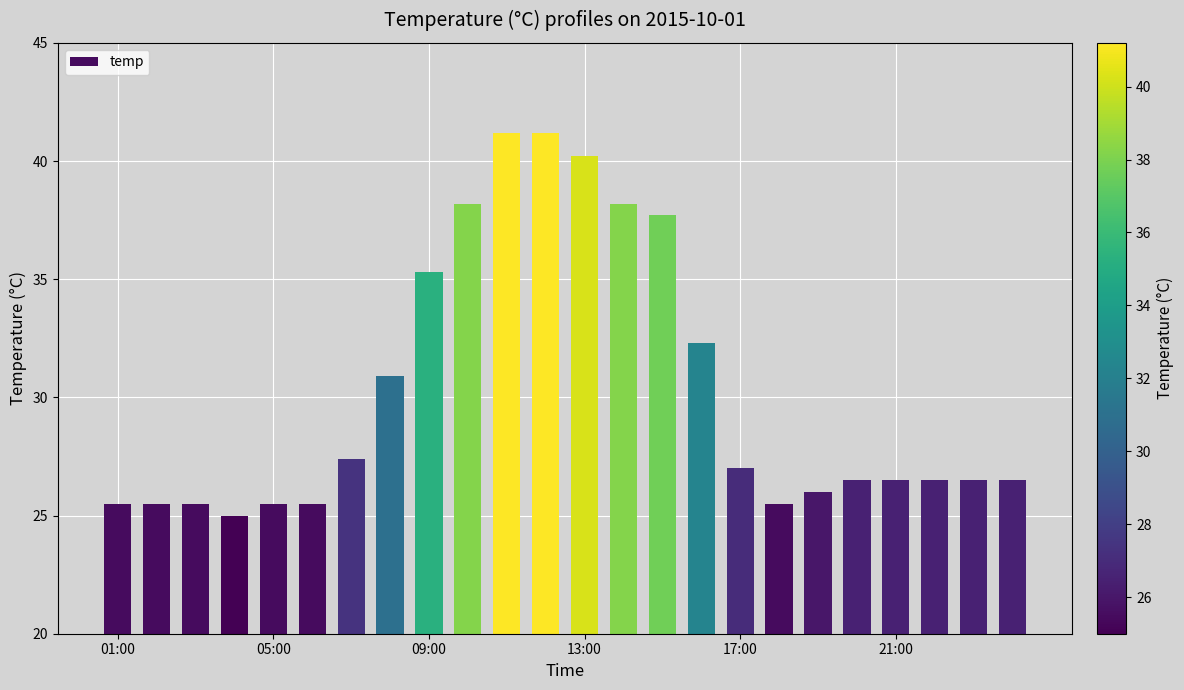

What is the value of the 6th bar from the left?

25.5